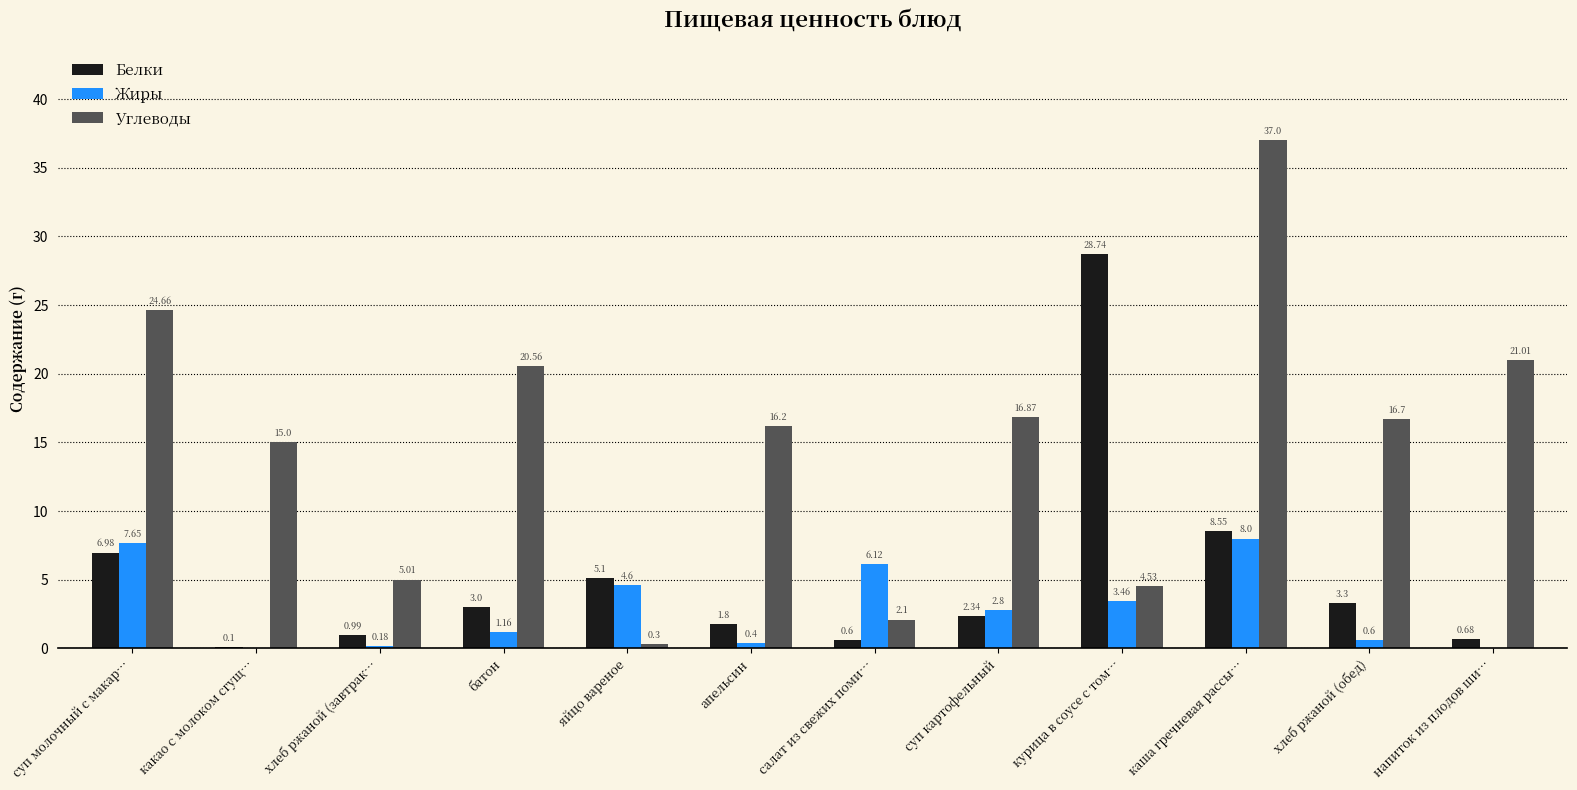

Count the number of categories in the chart.

12